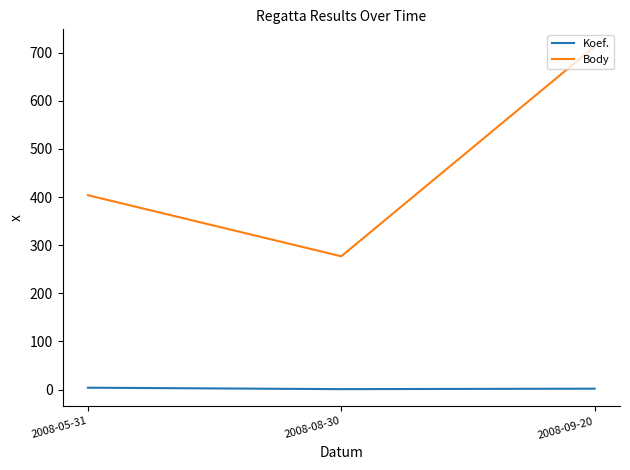

Between 2008-08-30 and 2008-09-20, which series saw the biggest shift?

Body